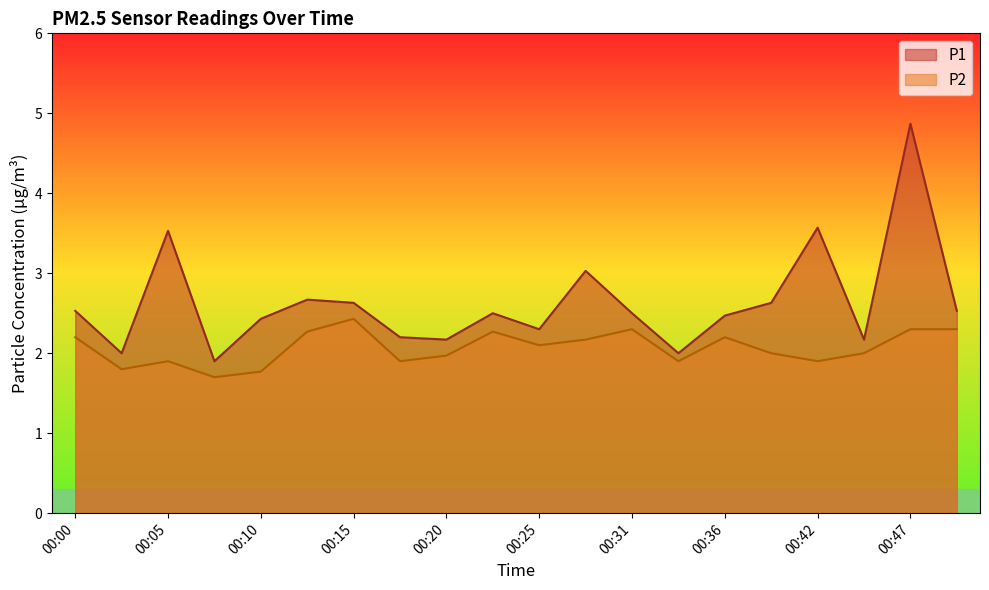

True or false: P2 and P1 cross at least once.

False